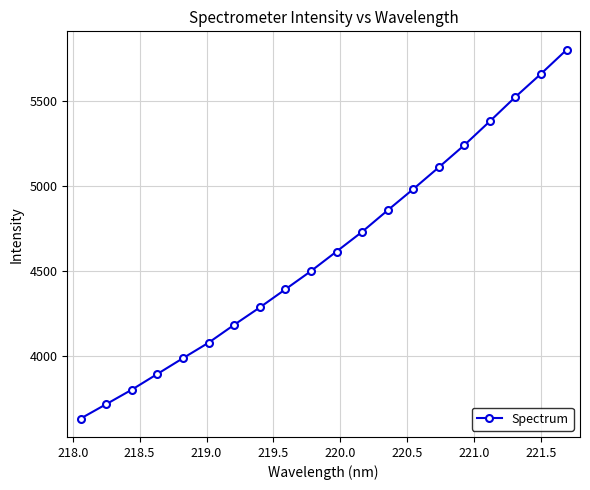

Reading right to left, what are all the values shown in this chart?

5798.1	5657.4	5521.8	5378.9	5238.6	5108.2	4980.2	4855.8	4729.3	4613.7	4498.8	4391.8	4285.4	4183.5	4078.5	3987.7	3895.1	3802.6	3717.6	3633.2